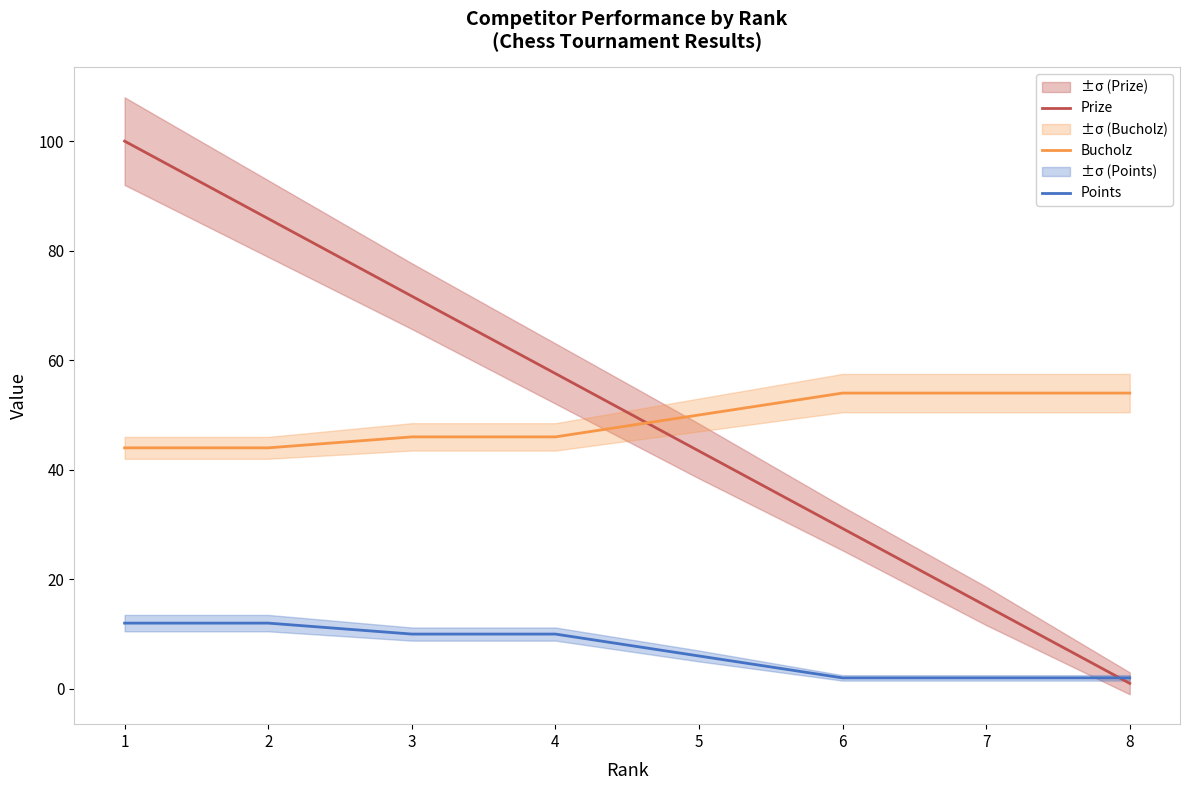

The value of Bucholz at 7 is 54.0. True or false?

True